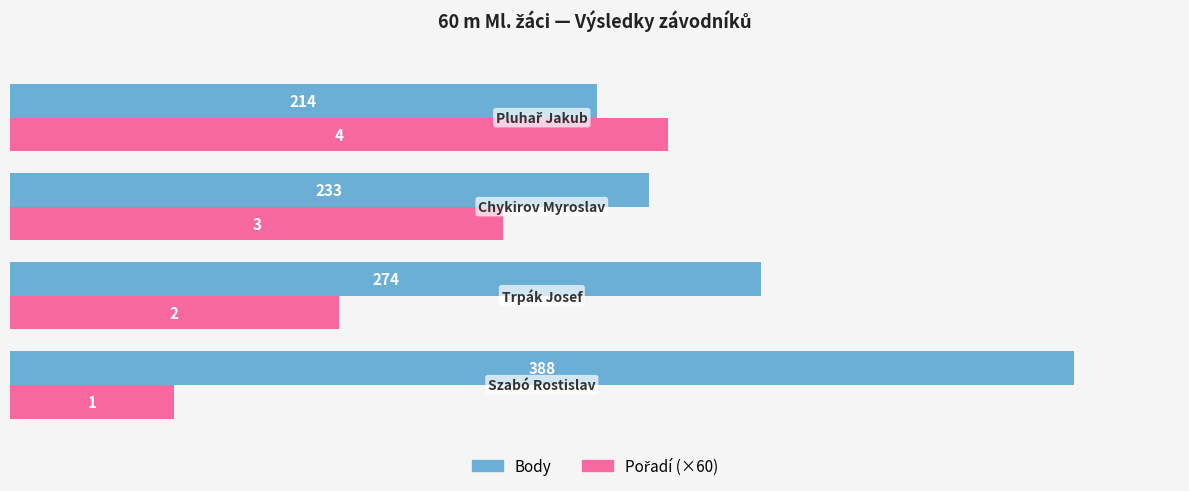

What is the maximum value shown in the chart?

388